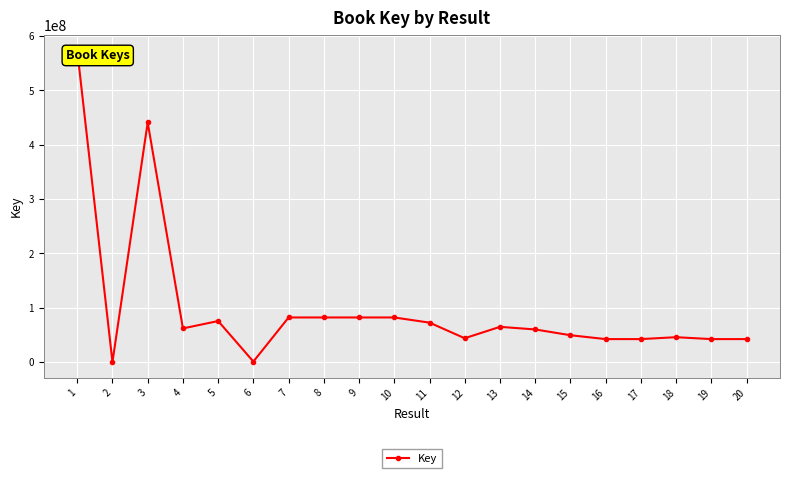

What is the sum of all values?

1991254011